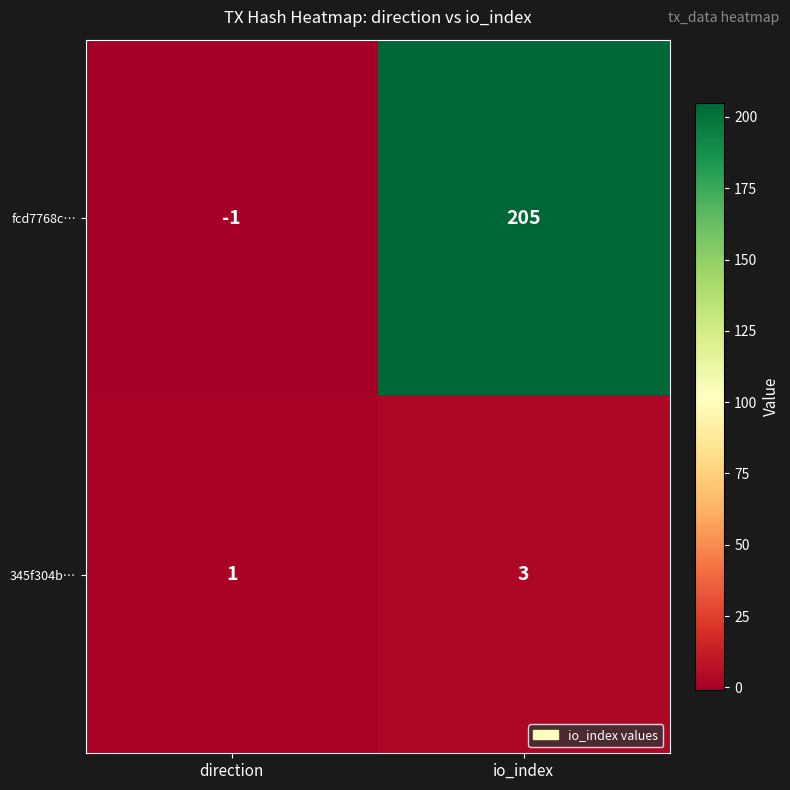

Reading left to right, what are all the values shown in this chart?

fcd7768c…: direction=-1	io_index=205
345f304b…: direction=1	io_index=3